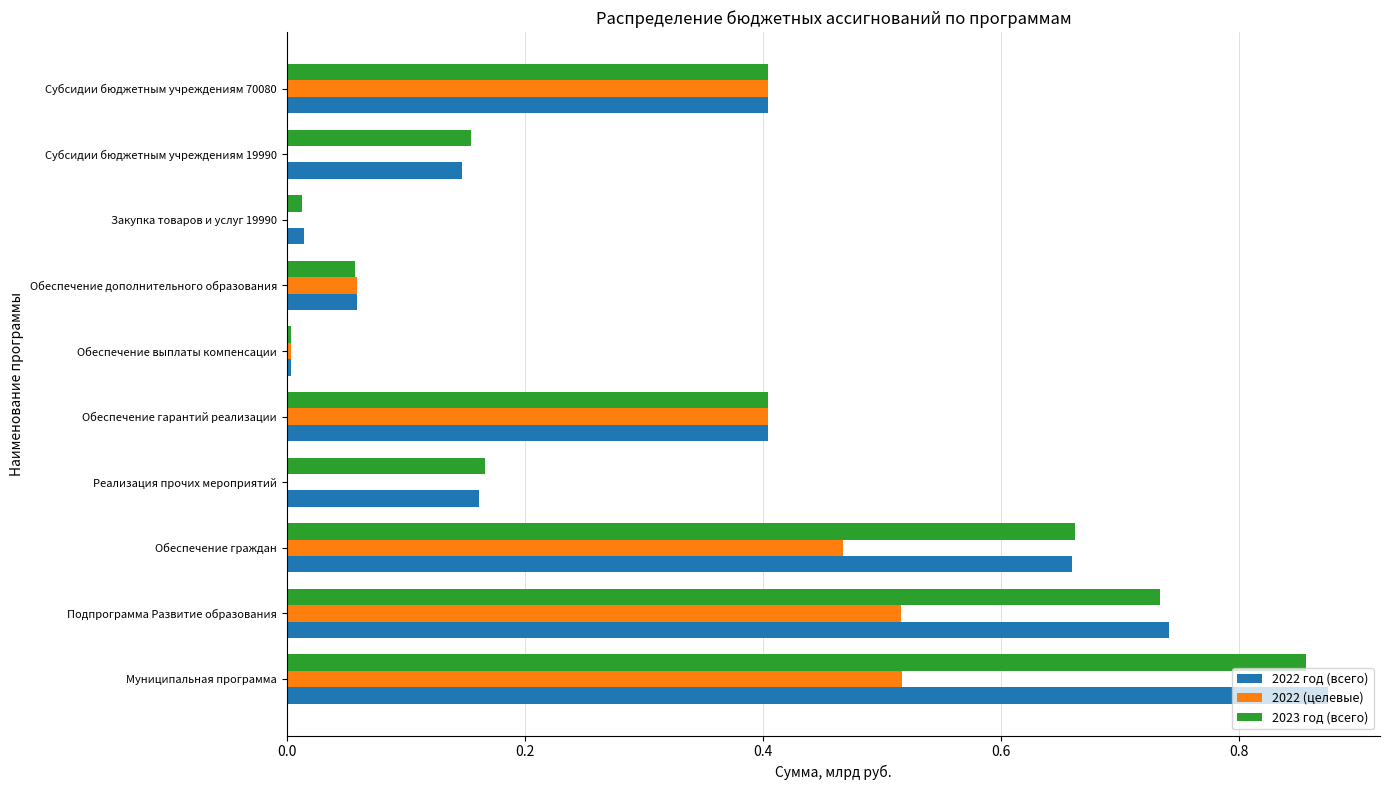

Count the number of data series in this chart.

3